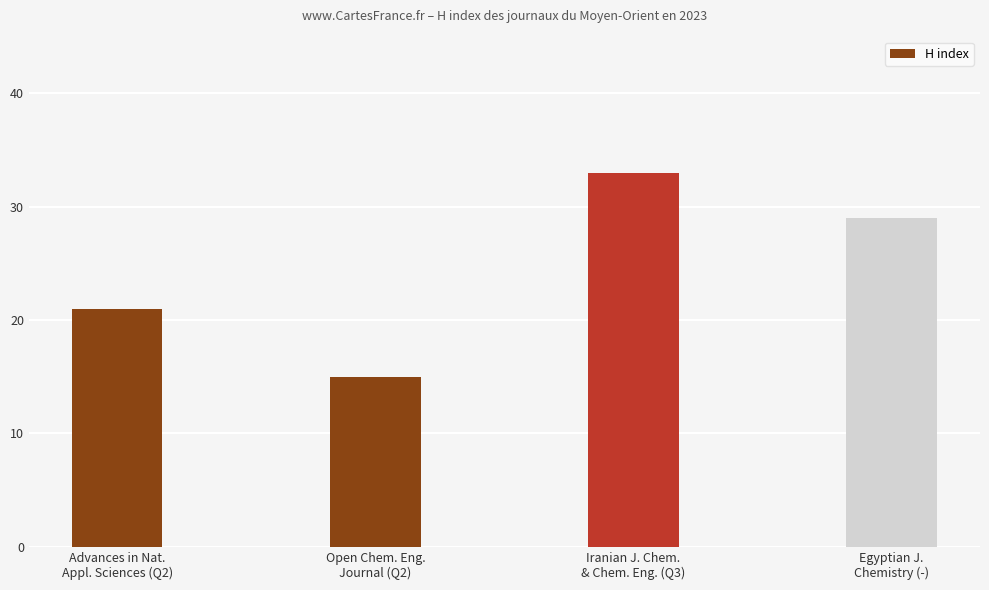

Reading left to right, what are all the values shown in this chart?

21	15	33	29